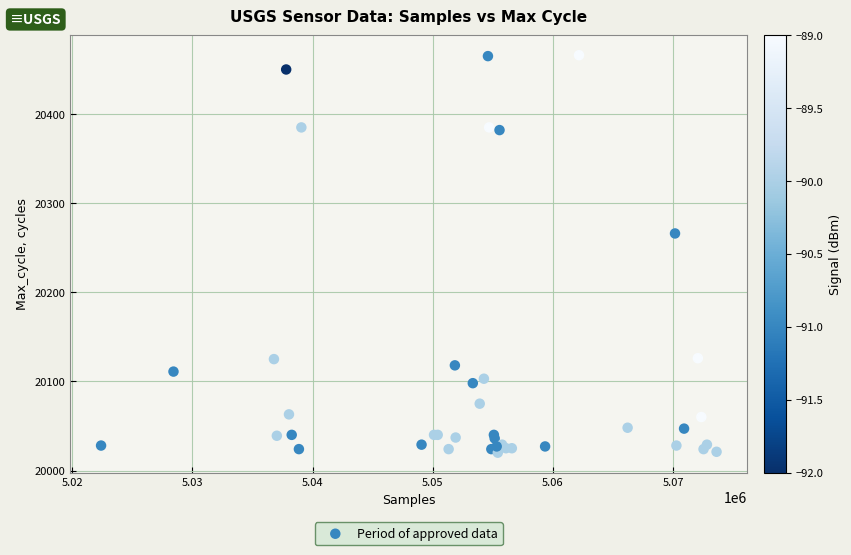

What Y value in the scatter plot is closest to 20243?

20266